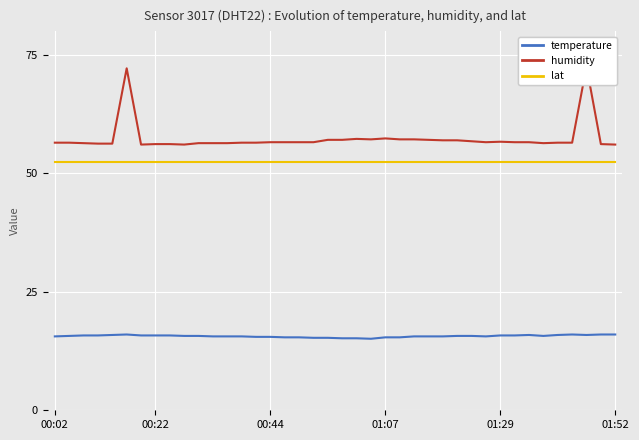

True or false: temperature and lat intersect in this chart.

False